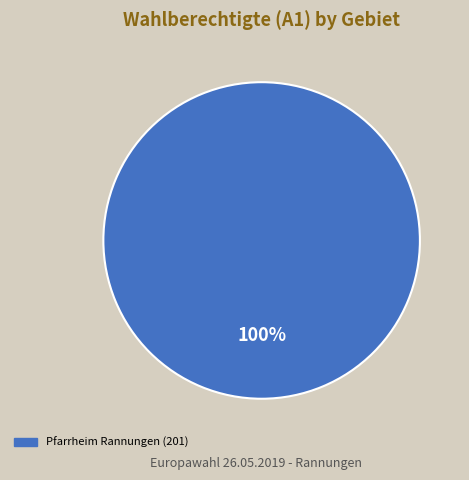

Is there a majority slice in this chart?

Yes